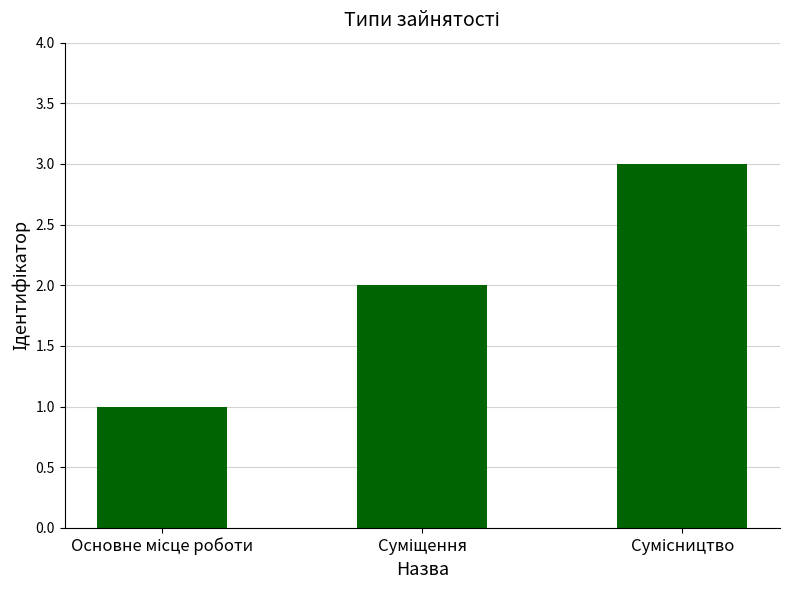

What is the sum of all values?

6